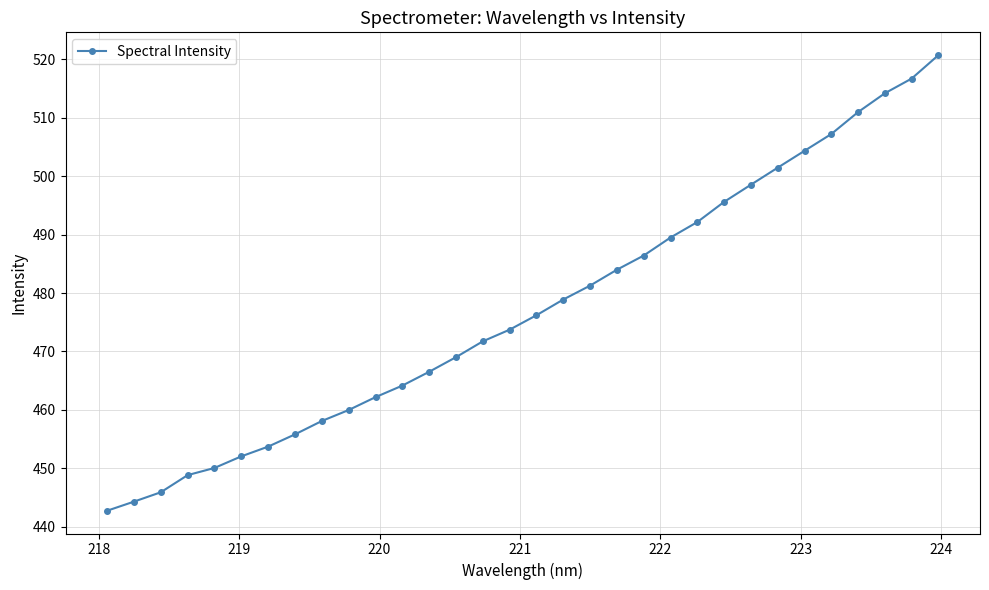

Is this an area chart (filled region under the line)?

No